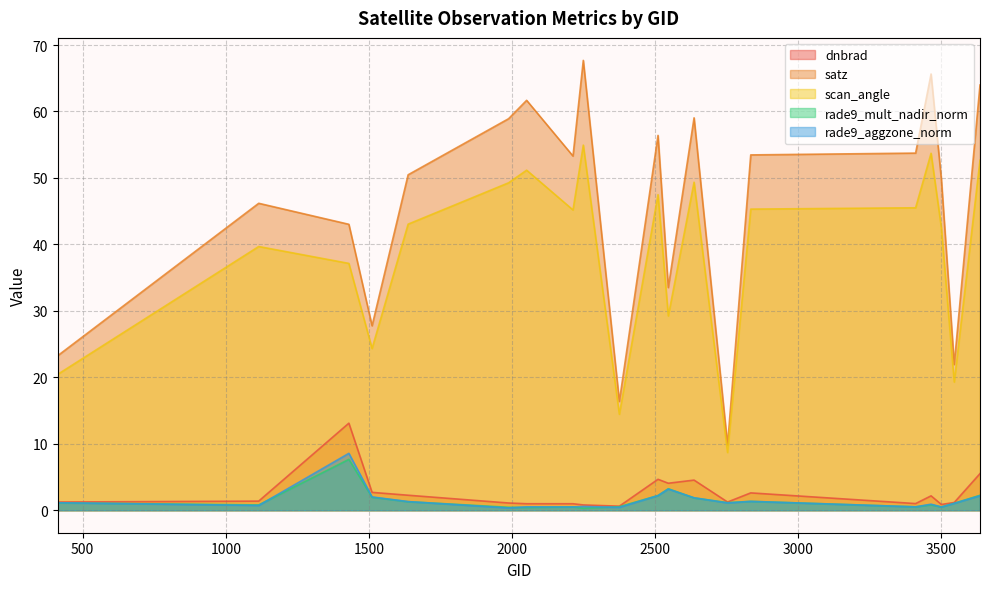

What is the smallest value displayed?

0.3